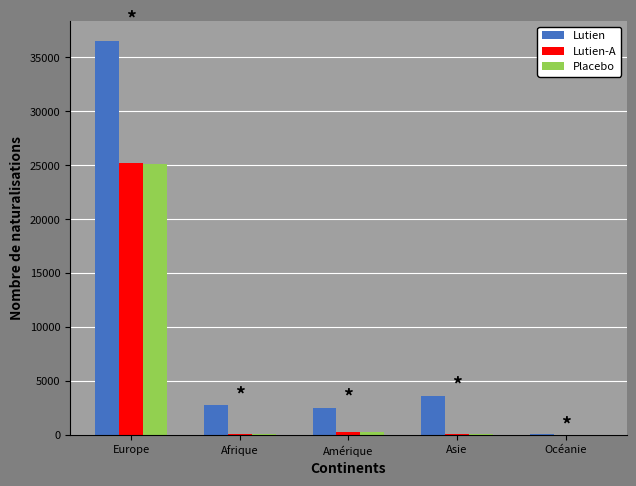

Where is Lutien-A nearest to the value 12629?

Amérique